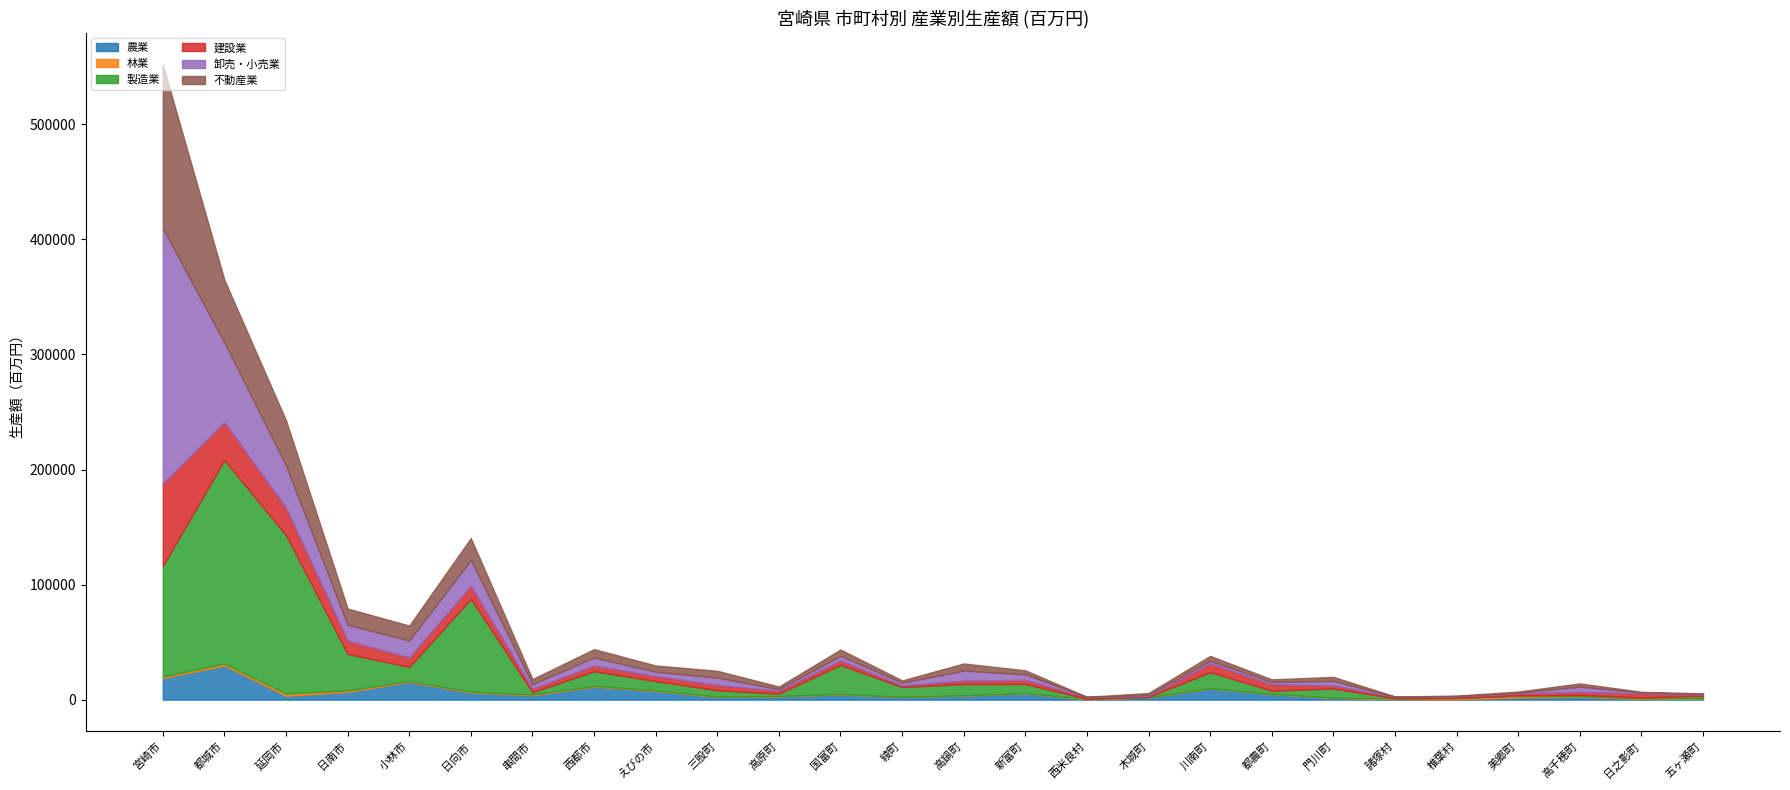

What is the greatest value displayed?

221992.5